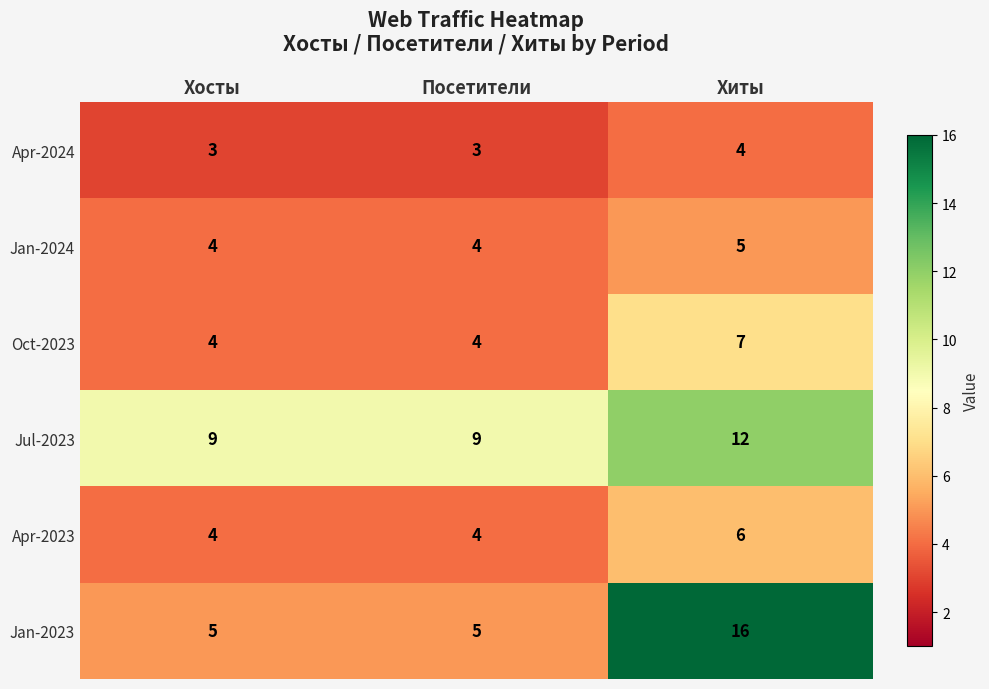

What is the sum of all Jan-2023 values?

26